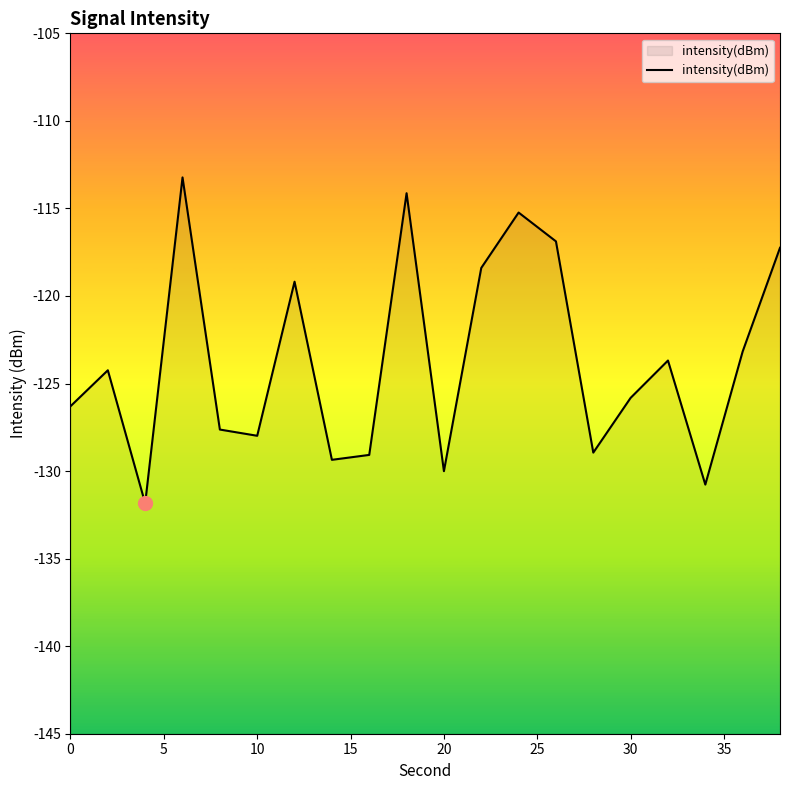

What is the maximum value shown in the chart?

-113.2